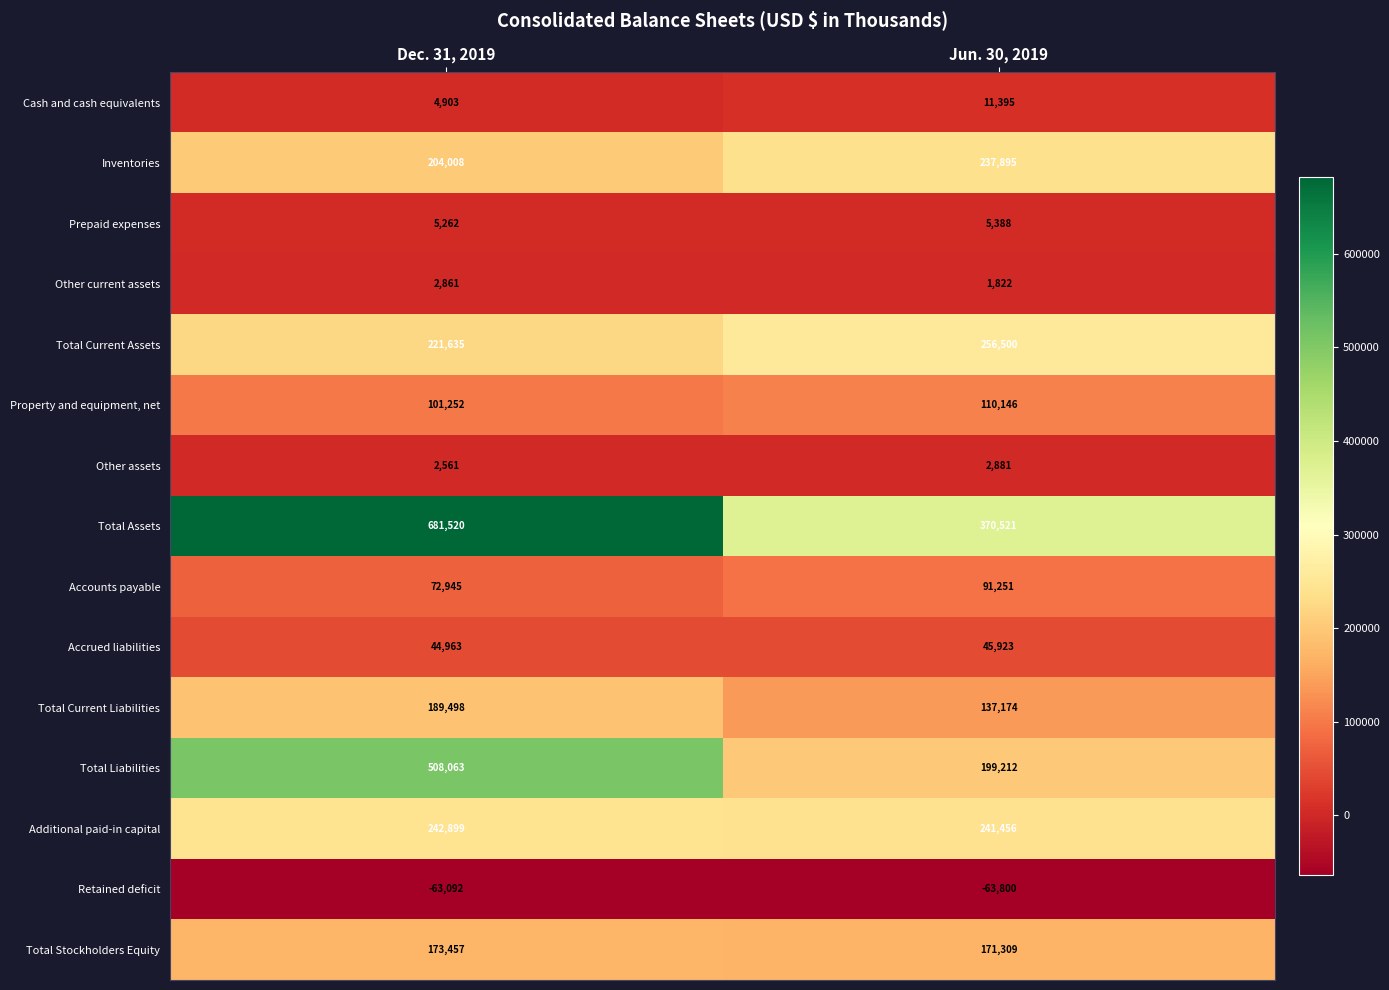

Reading left to right, transcribe all the data shown in this chart.

Cash and cash equivalents: 4903	11395
Inventories: 204008	237895
Prepaid expenses: 5262	5388
Other current assets: 2861	1822
Total Current Assets: 221635	256500
Property and equipment, net: 101252	110146
Other assets: 2561	2881
Total Assets: 681520	370521
Accounts payable: 72945	91251
Accrued liabilities: 44963	45923
Total Current Liabilities: 189498	137174
Total Liabilities: 508063	199212
Additional paid-in capital: 242899	241456
Retained deficit: -63092	-63800
Total Stockholders Equity: 173457	171309